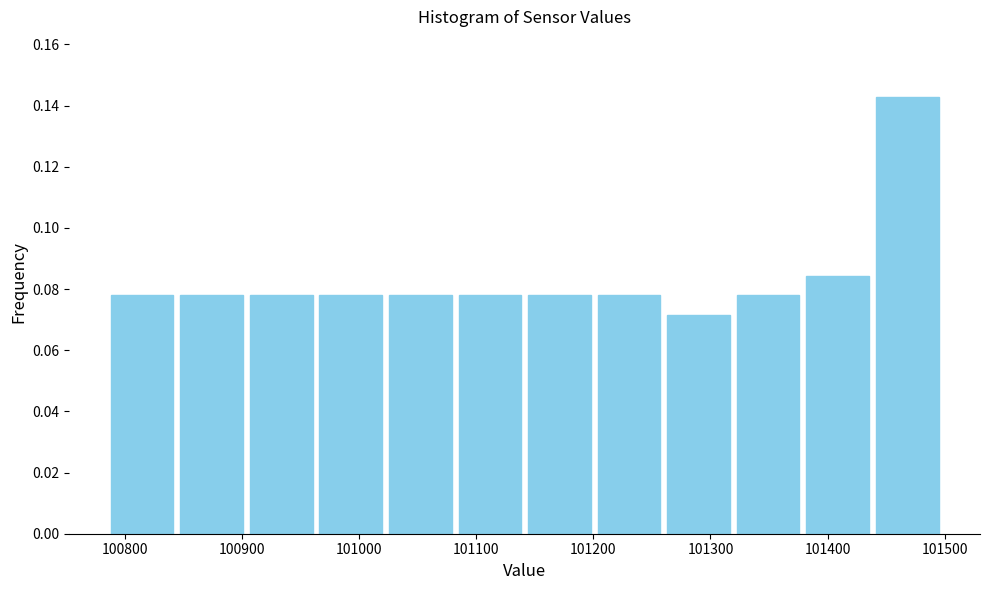

Reading left to right, transcribe this chart: for each bar, give the range it covers on the x-axis and its height. Neither the bar edges nor the heights are printed on the chart, so give them approximately, as read against the axes.

100790 to 100840: 0.078
100840 to 100900: 0.078
100900 to 100960: 0.078
100960 to 101020: 0.078
101020 to 101080: 0.078
101080 to 101140: 0.078
101140 to 101200: 0.078
101200 to 101260: 0.078
101260 to 101320: 0.072
101320 to 101380: 0.078
101380 to 101440: 0.084
101440 to 101500: 0.142